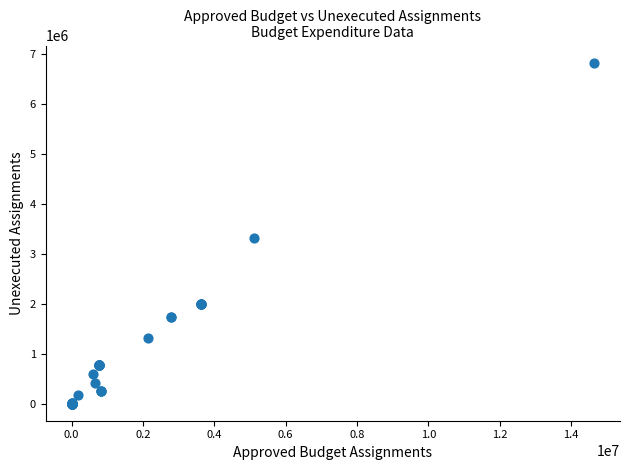

What Y value in the scatter plot is closest to 3409336?

3317217.4